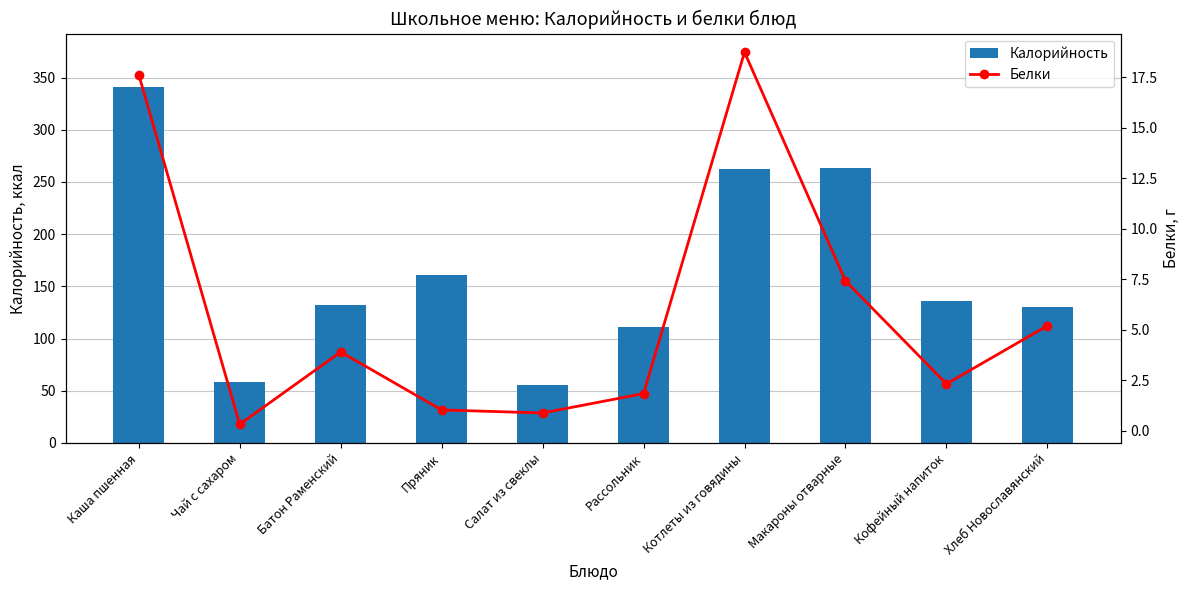

Is the value of Калорийность at Кофейный напиток greater than the value of Белки at Салат из свеклы?

Yes